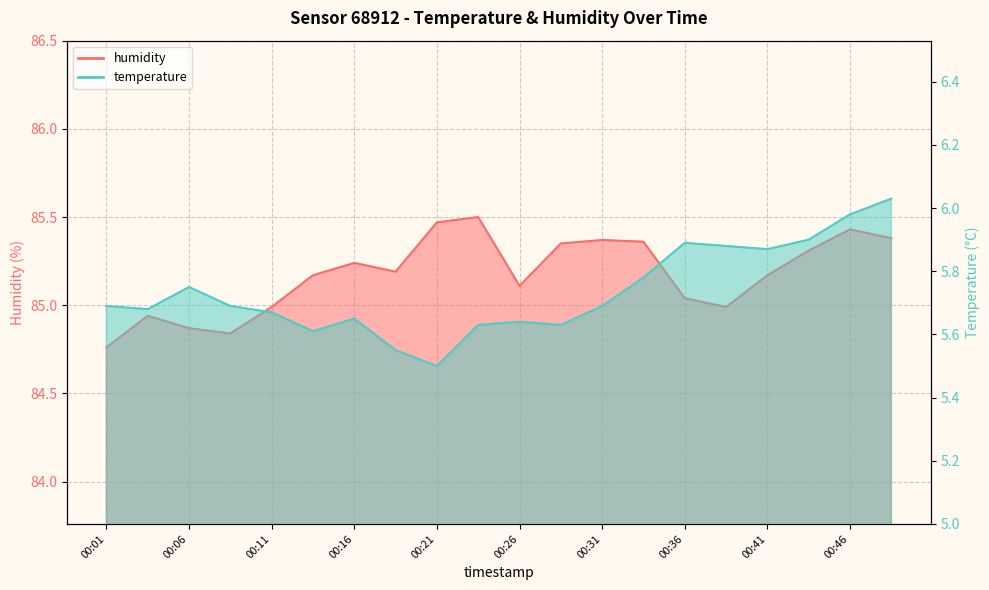

What is the difference between the highest and lowest values at 00:04?

79.3